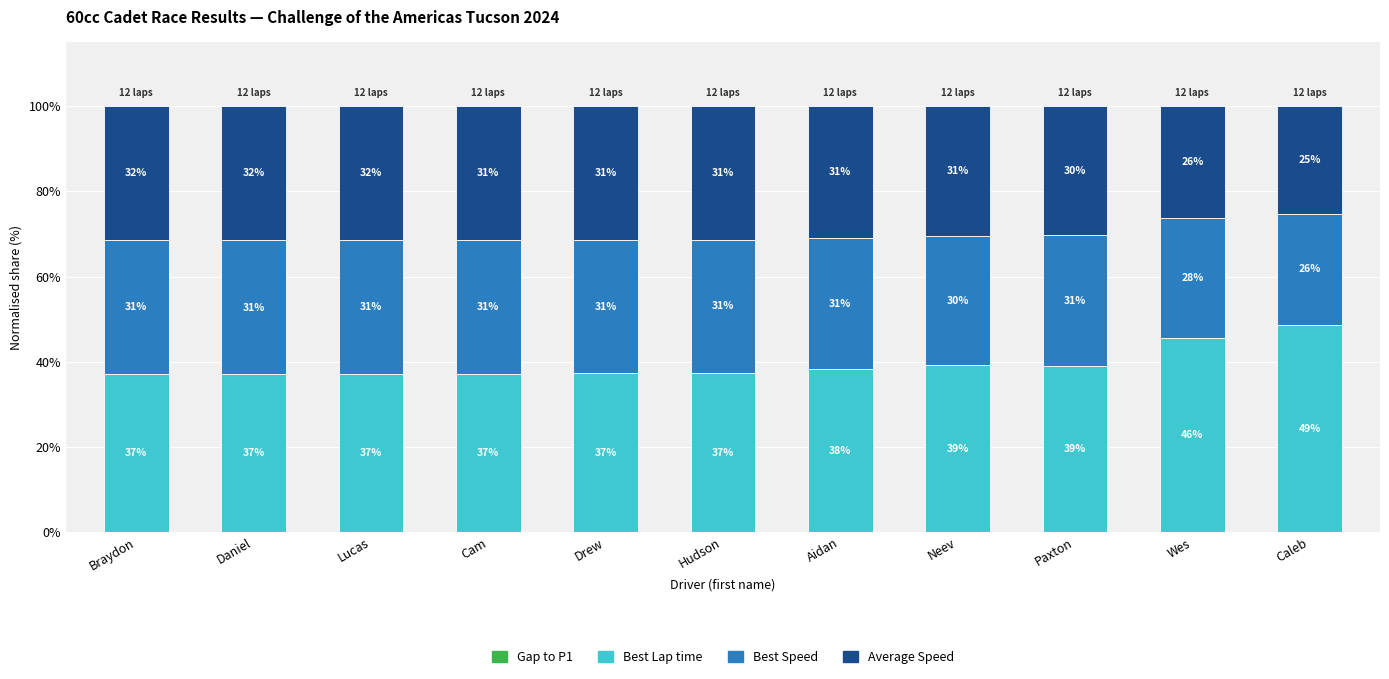

Which category has the highest value in the Best Lap time series?

Caleb